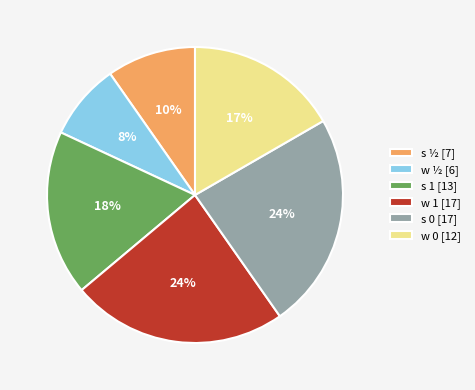

Is there a majority slice in this chart?

No